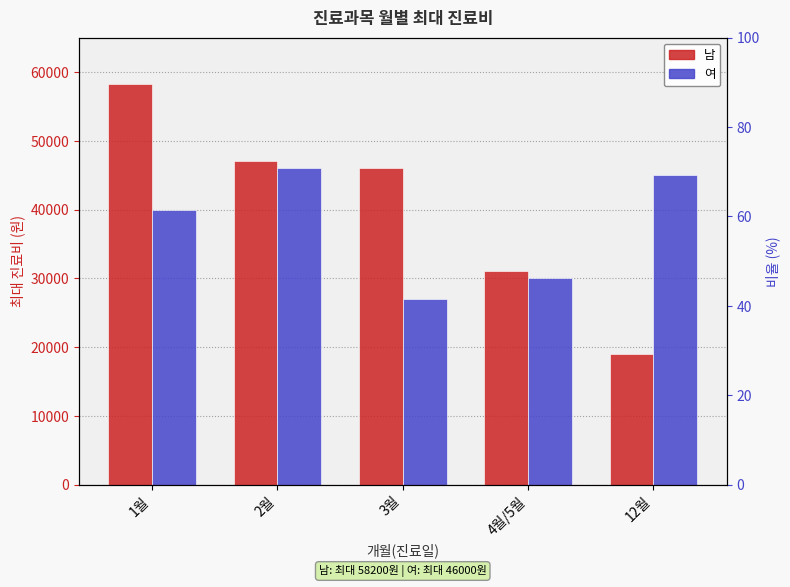

At which label does 남 first exceed 46000?

1월